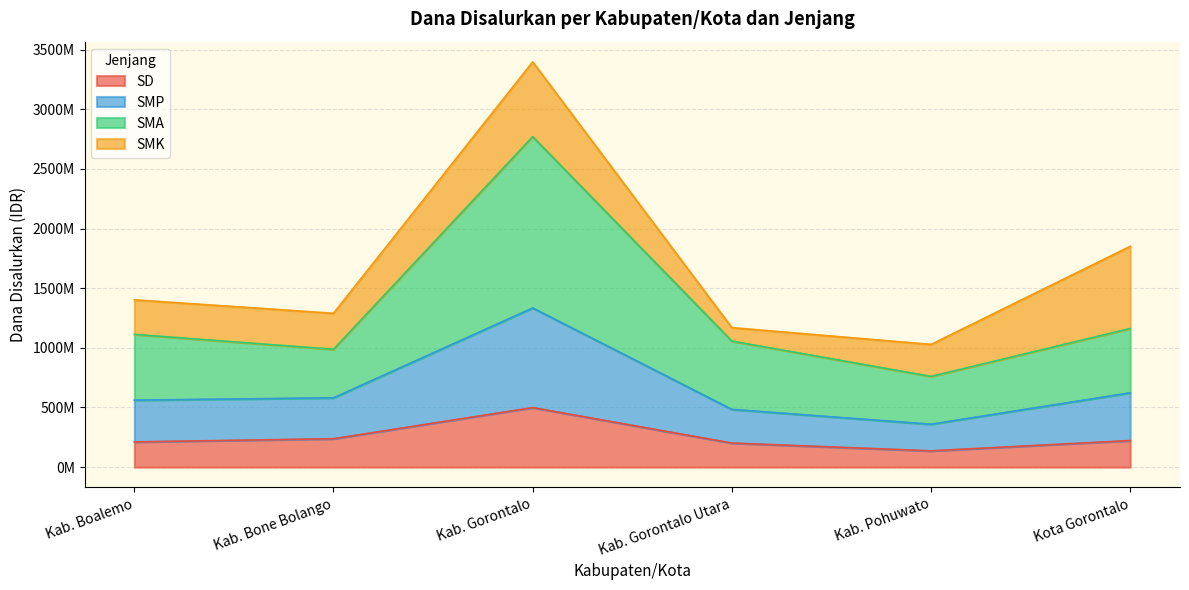

Which series has the largest total across all categories?

SMA